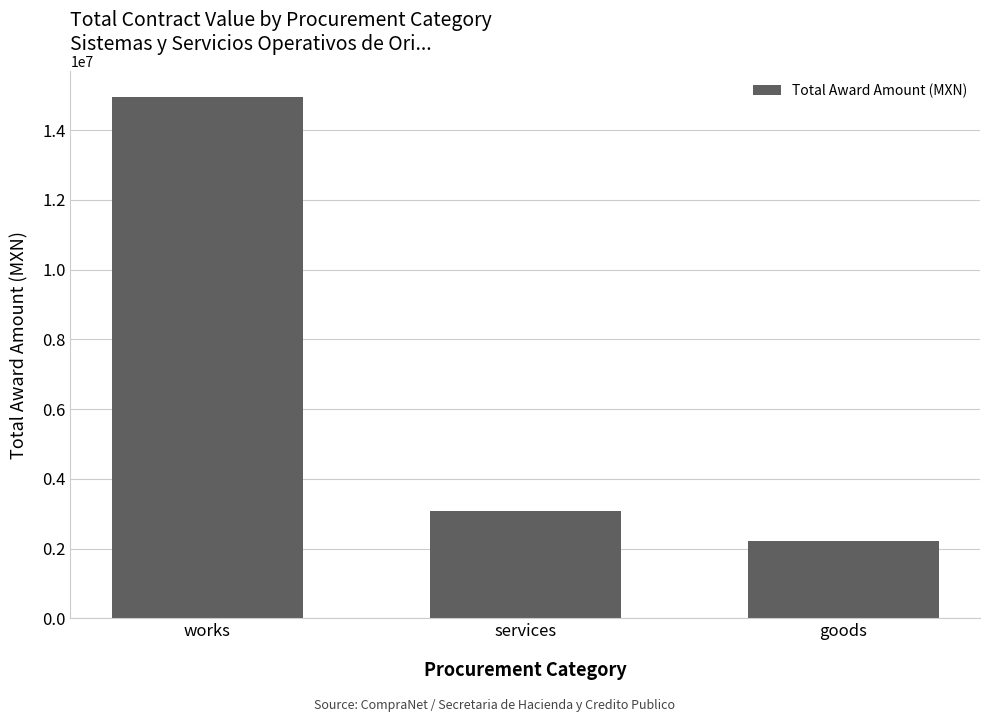

What is the minimum value shown in the chart?

2219564.3